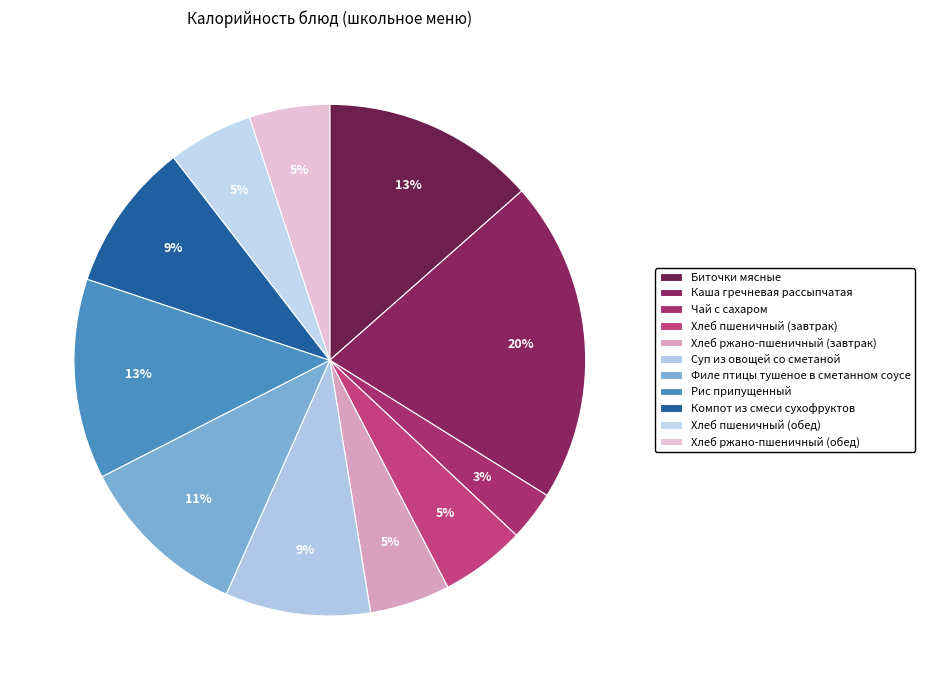

To the nearest percent, what is the difference between the largest and smallest slice percentages?

17%